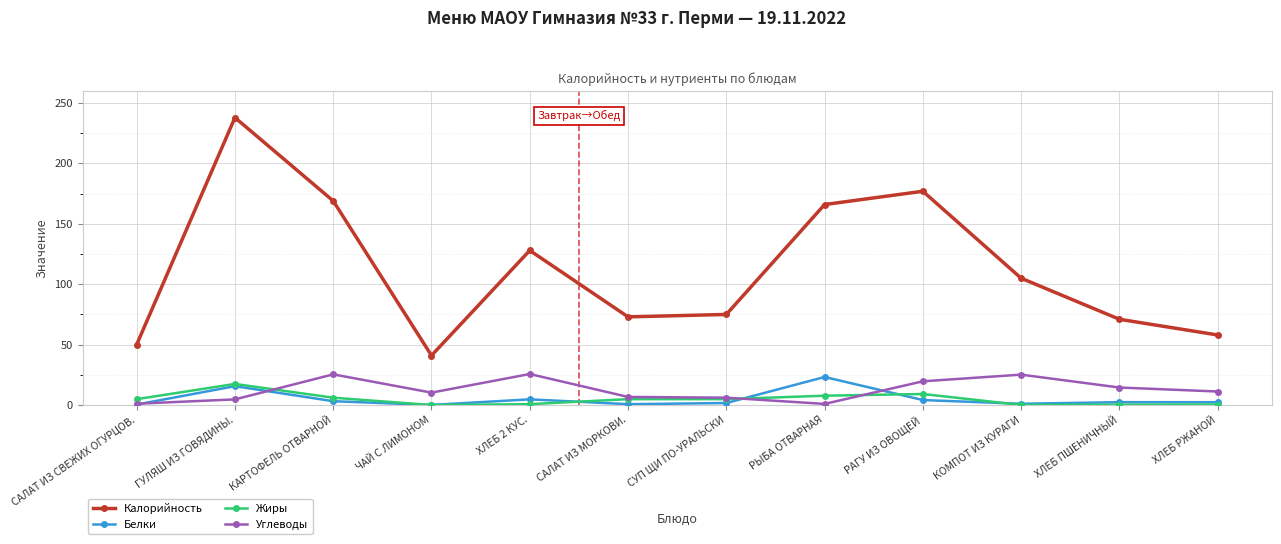

What is the value of the Углеводы point at the 11th from the left?

14.5